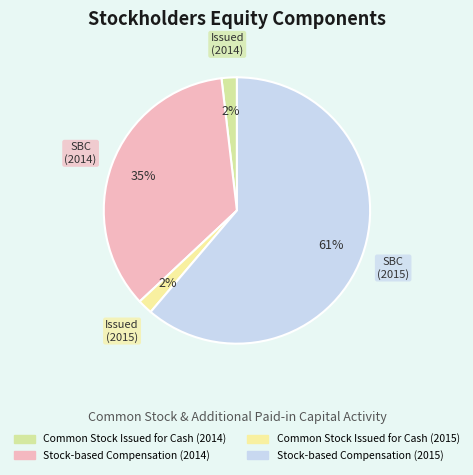

How many segments does this pie chart have?

4